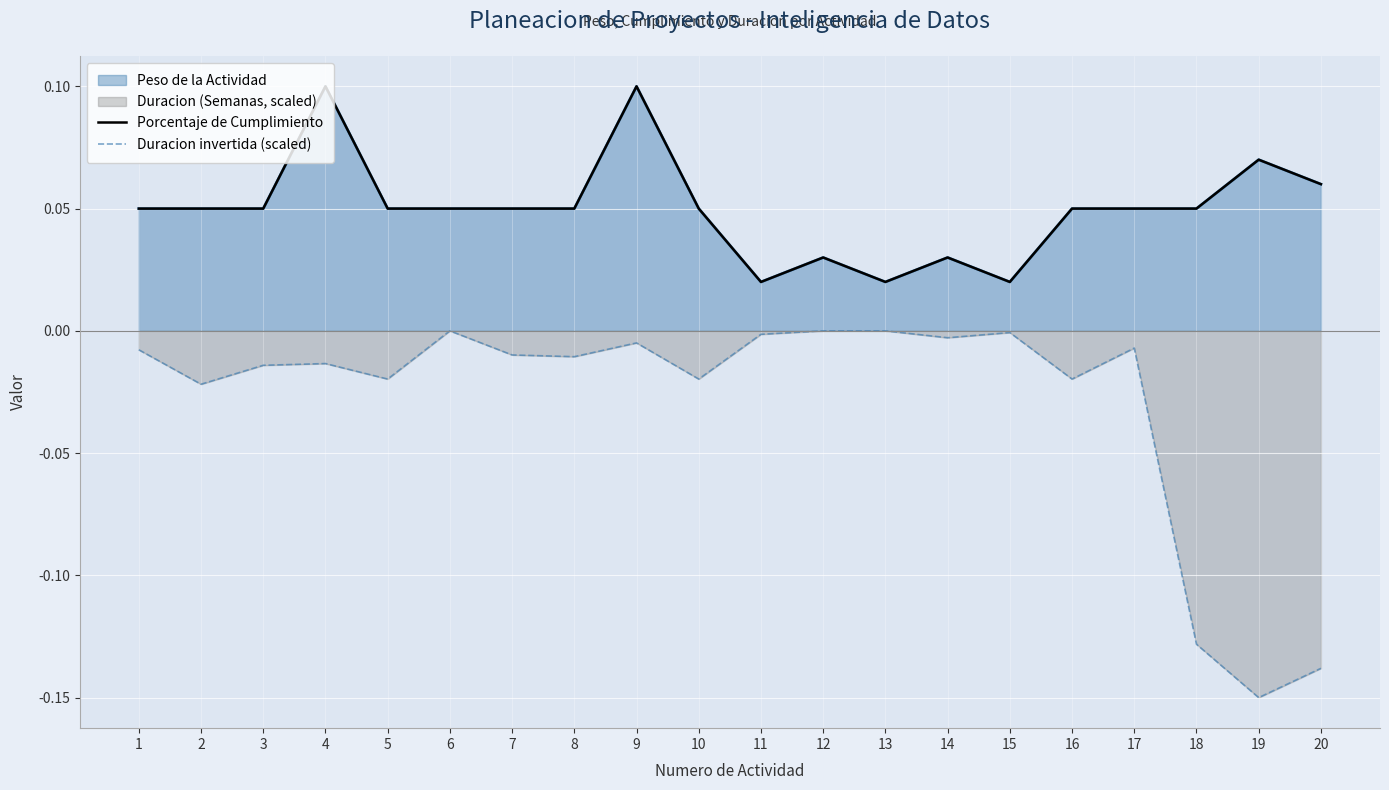

True or false: Duracion invertida (scaled) and Porcentaje de Cumplimiento cross at least once.

False